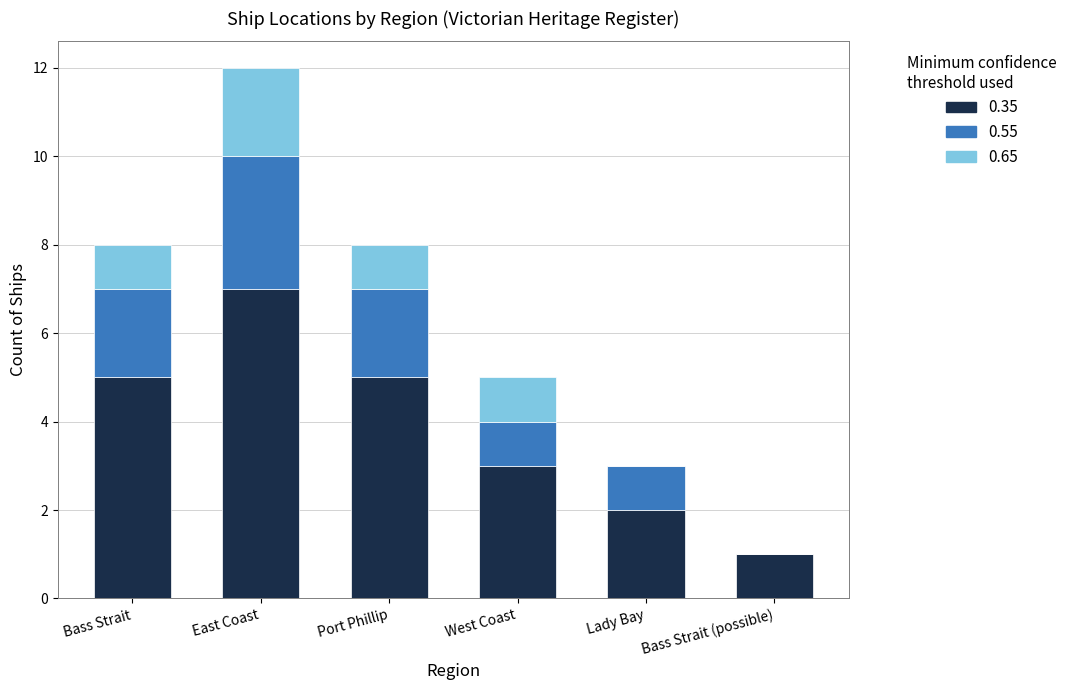

Is it true that 0.35 equals 7 at East Coast?

True